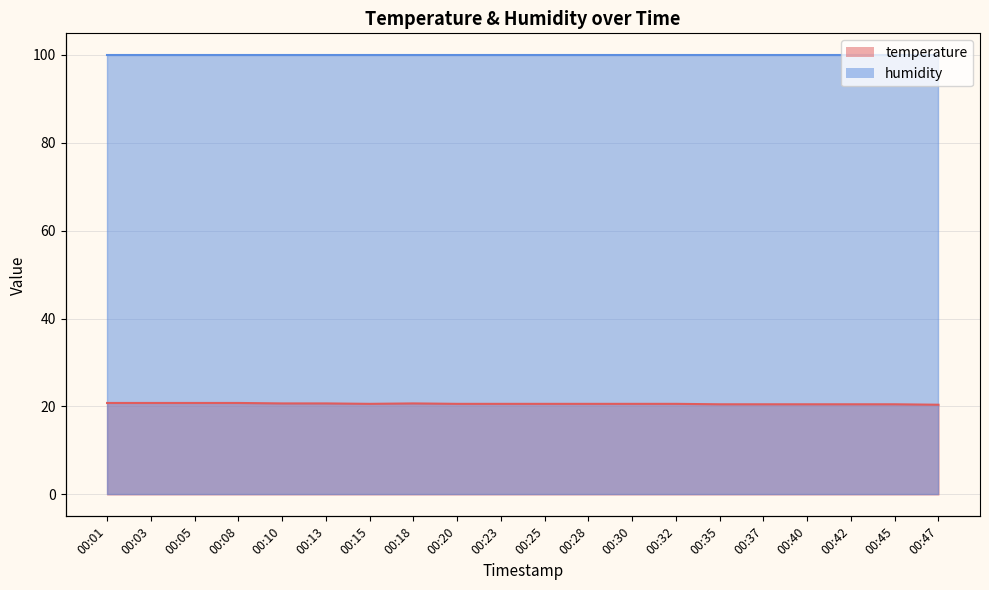

Where is the first local maximum?

00:18